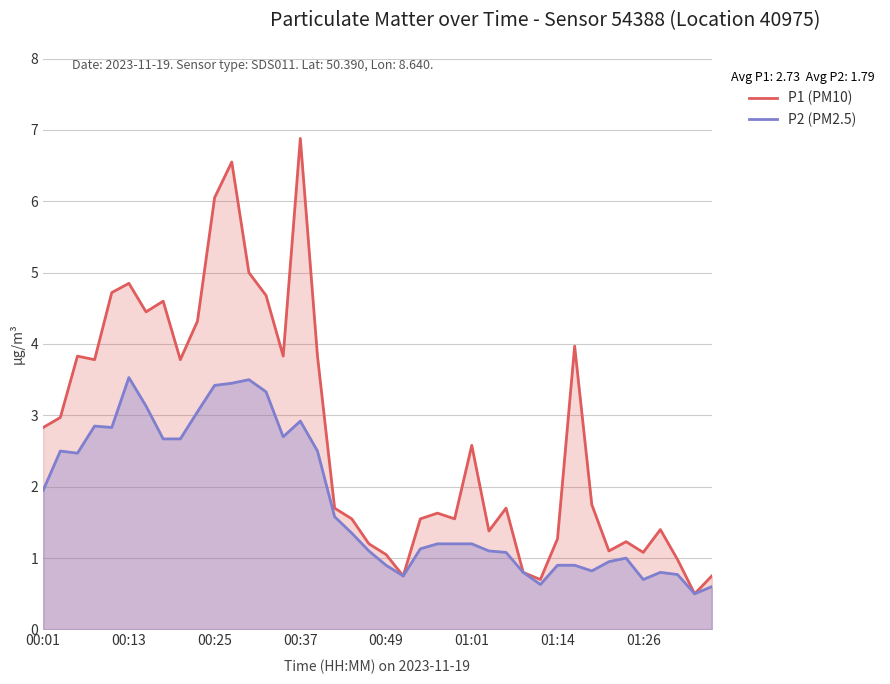

True or false: P1 (PM10) and P2 (PM2.5) intersect in this chart.

False